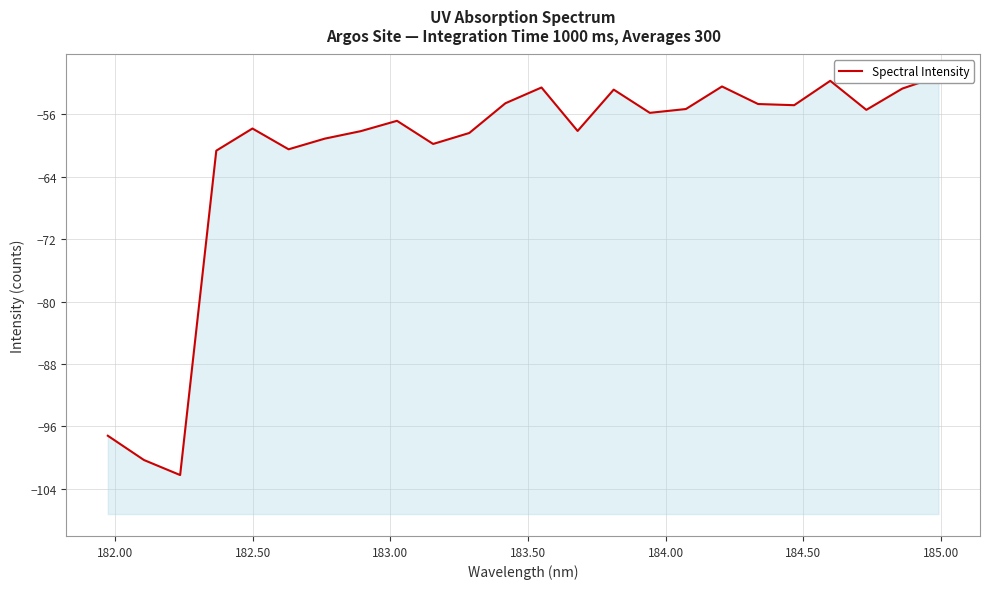

Reading left to right, extract all data points from this chart.

-97.2	-100.3	-102.2	-60.7	-57.8	-60.5	-59.1	-58.2	-56.9	-59.8	-58.4	-54.6	-52.6	-58.2	-52.9	-55.8	-55.3	-52.5	-54.7	-54.9	-51.7	-55.5	-52.7	-51.2